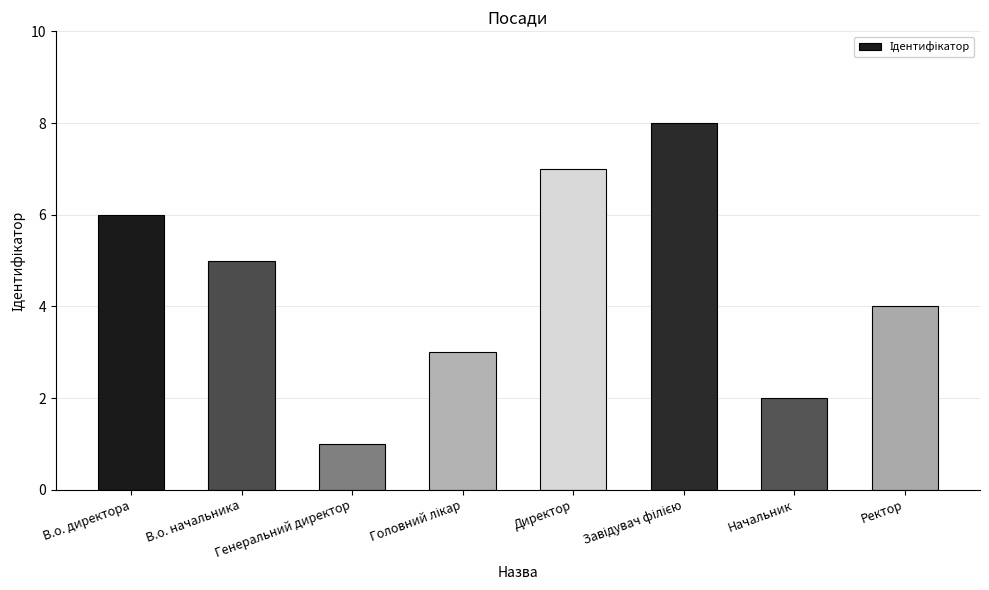

At which category does the chart reach its minimum across all series?

Генеральний директор